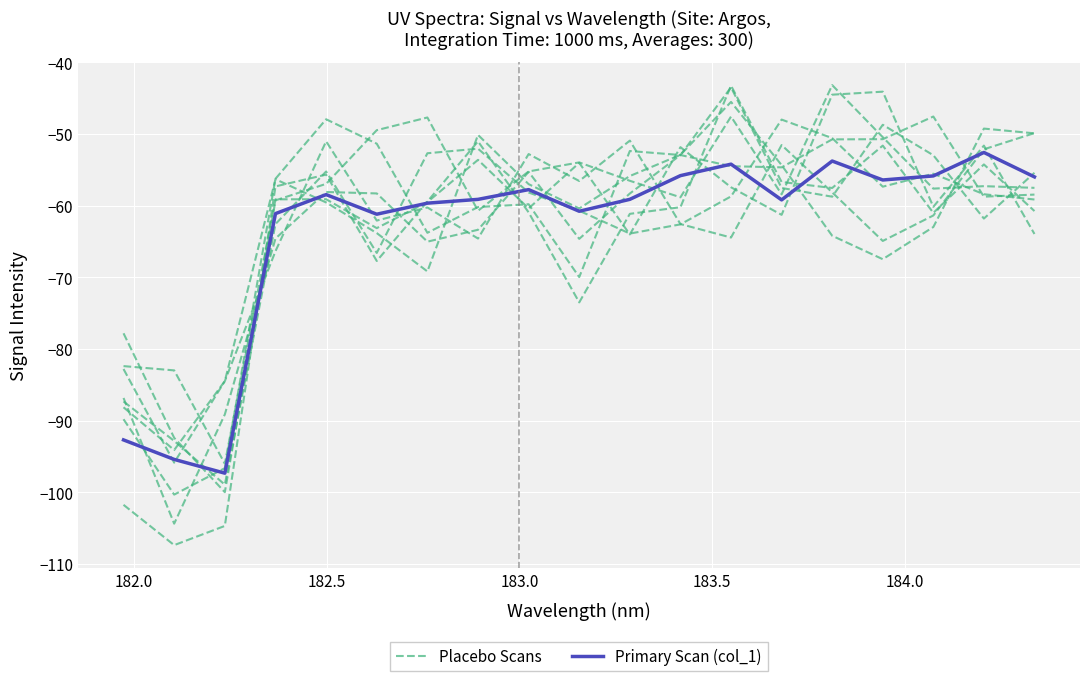

How many data points does each series have?

19